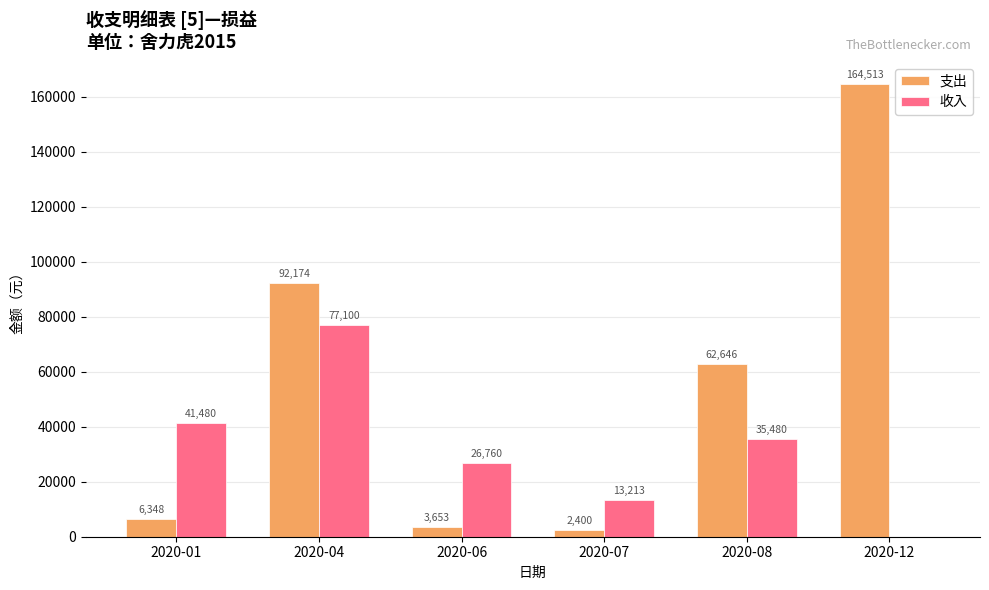

What is the total value across all series at 2020-08?

98126